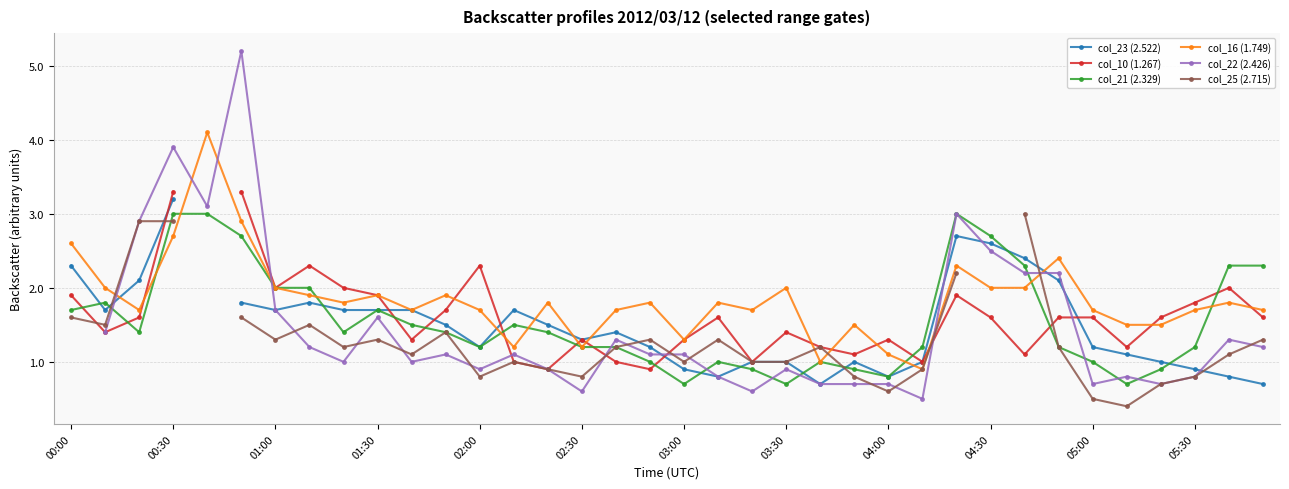

What is the maximum value for col_16 (1.749)?

4.1